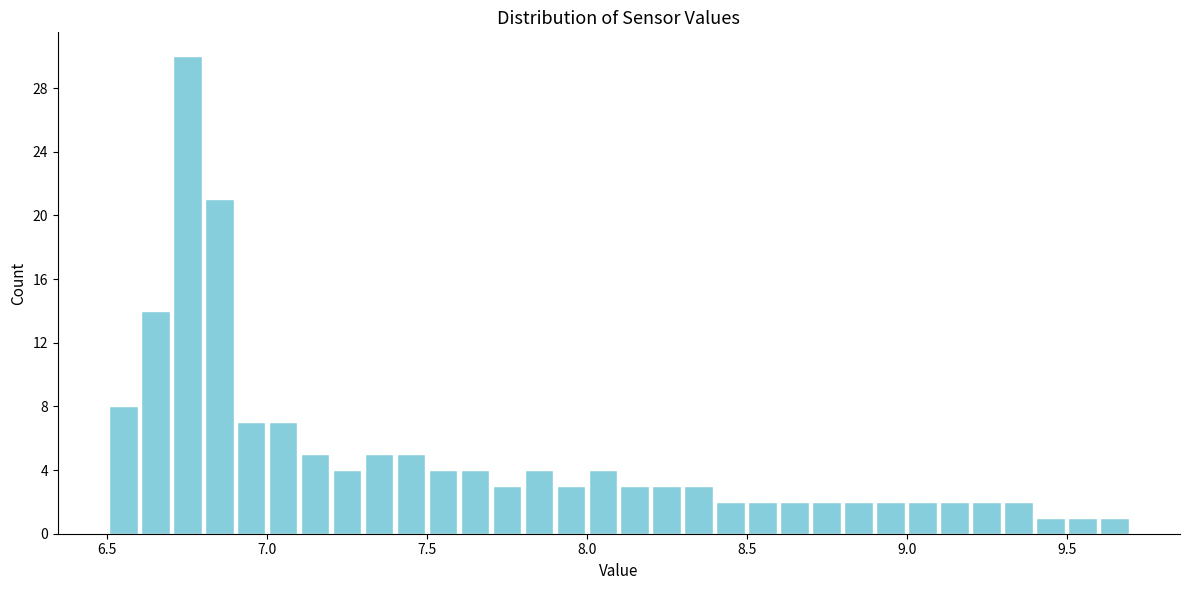

Read against the x-axis, roughly where is the centre of the tallest bar?

6.75